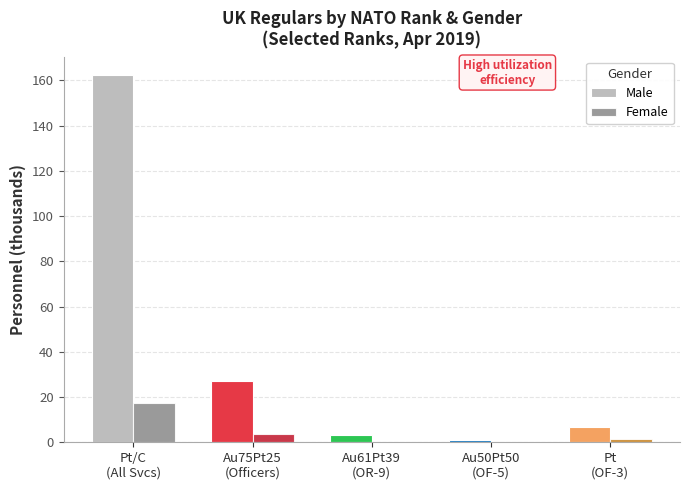

What is the highest value of the Male series?

162.4